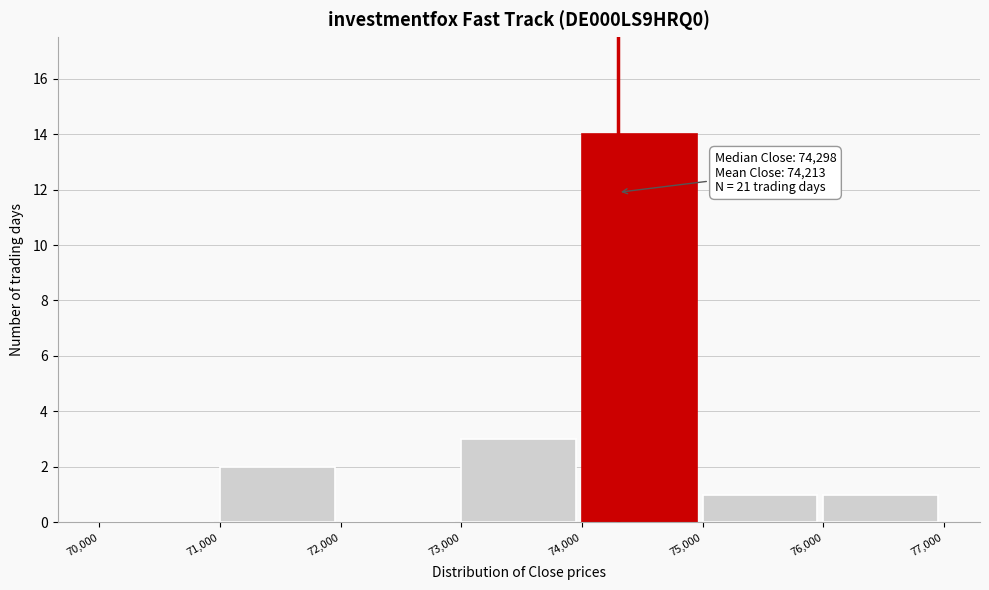

Which range on the x-axis has the tallest bar?

74,000 to 75,000